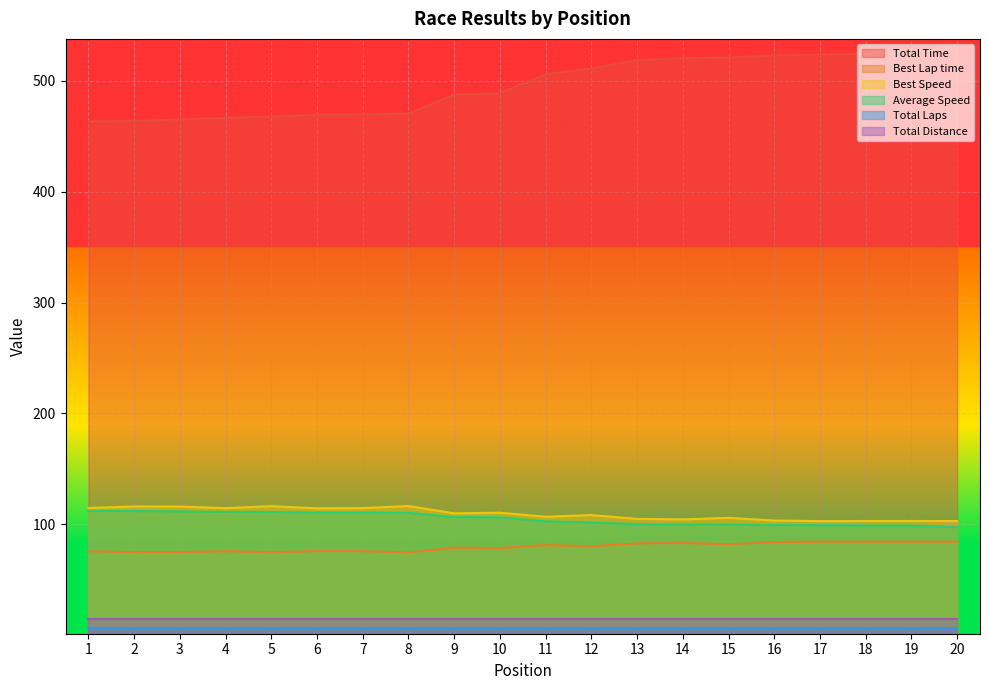

True or false: Best Speed and Best Lap time intersect in this chart.

False